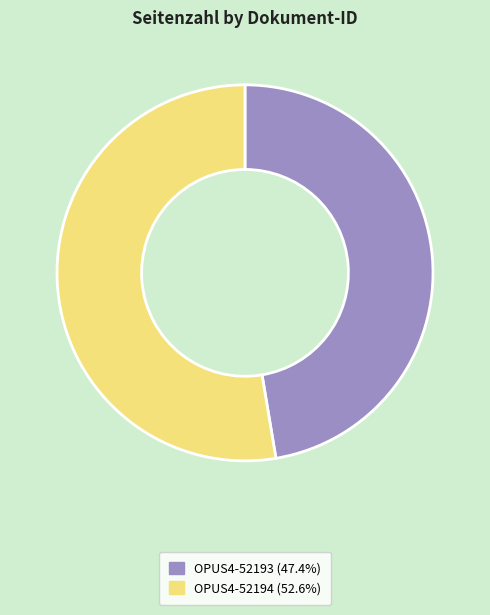

What is the majority slice?

OPUS4-52194